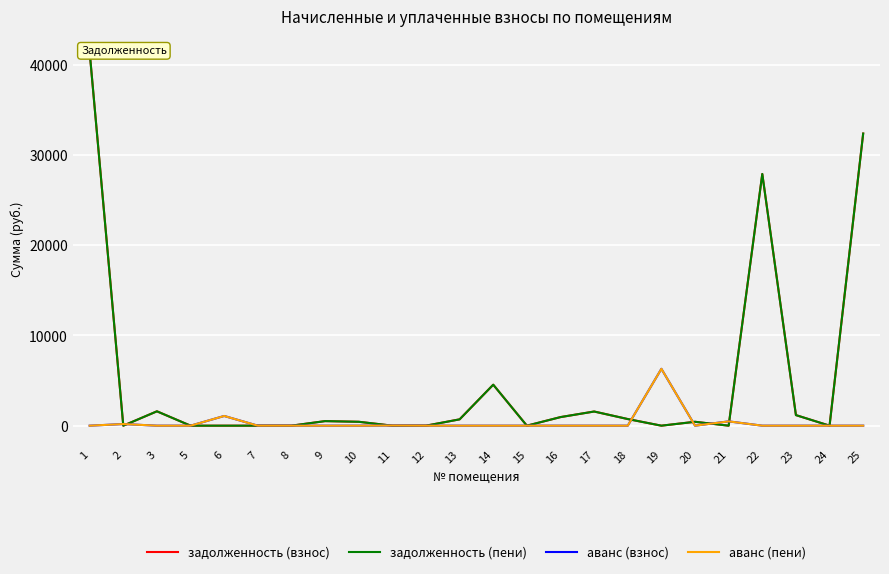

Which series has the largest total across all categories?

задолженность (взнос)